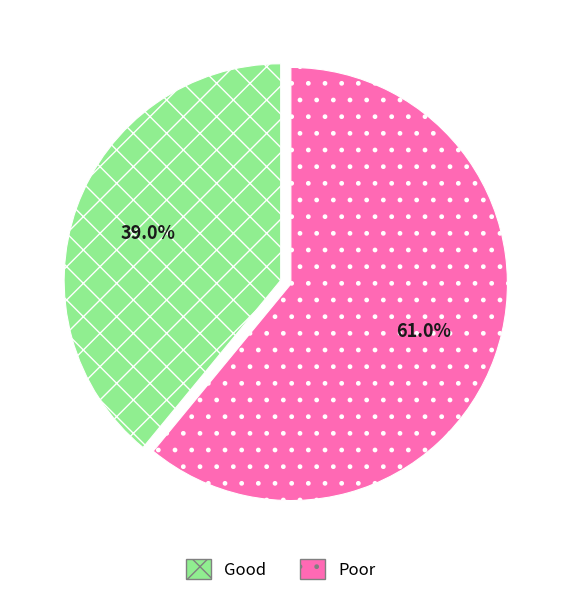

Combined, what portion of the pie is Good and Poor?

100.0%